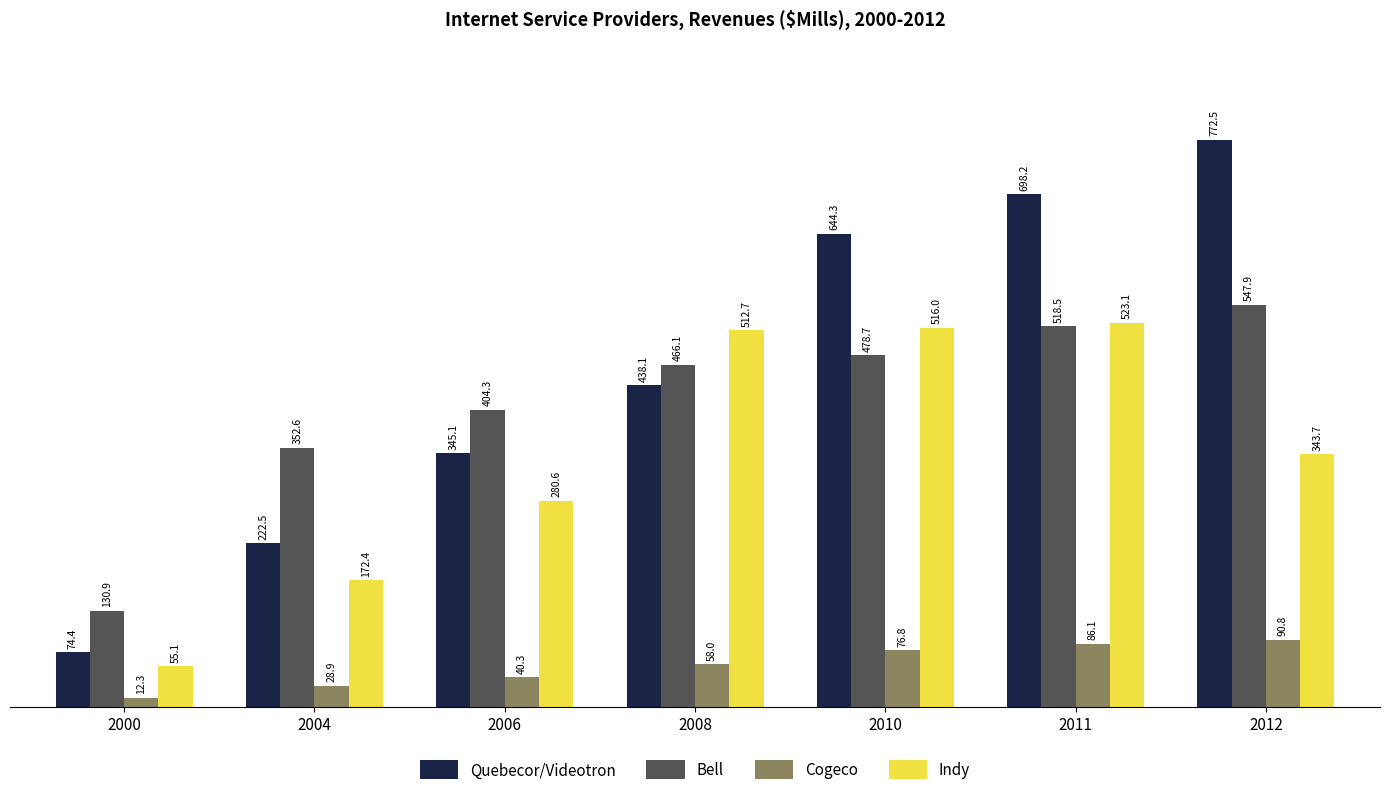

Reading left to right, transcribe all the data shown in this chart.

Quebecor/Videotron: 2000=74.4	2004=222.5	2006=345.1	2008=438.1	2010=644.3	2011=698.2	2012=772.5
Bell: 2000=130.9	2004=352.6	2006=404.3	2008=466.1	2010=478.7	2011=518.5	2012=547.9
Cogeco: 2000=12.3	2004=28.9	2006=40.3	2008=58.0	2010=76.8	2011=86.1	2012=90.8
Indy: 2000=55.1	2004=172.4	2006=280.6	2008=512.7	2010=516.0	2011=523.1	2012=343.7